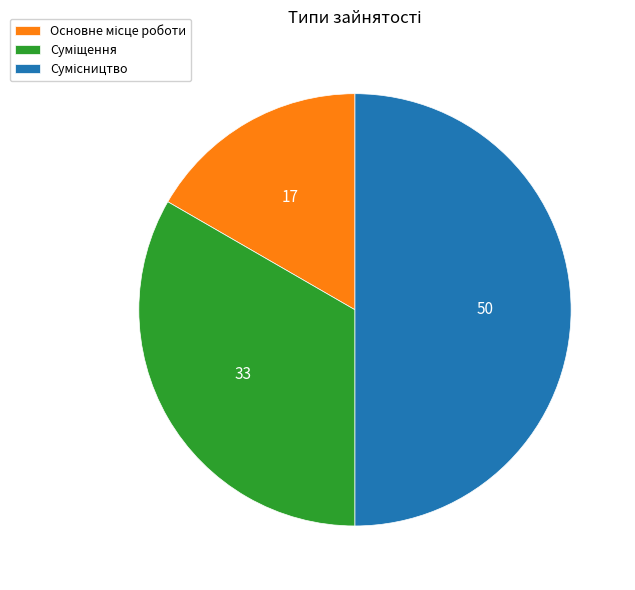

Combined, do Основне місце роботи and Суміщення account for over 50%?

No